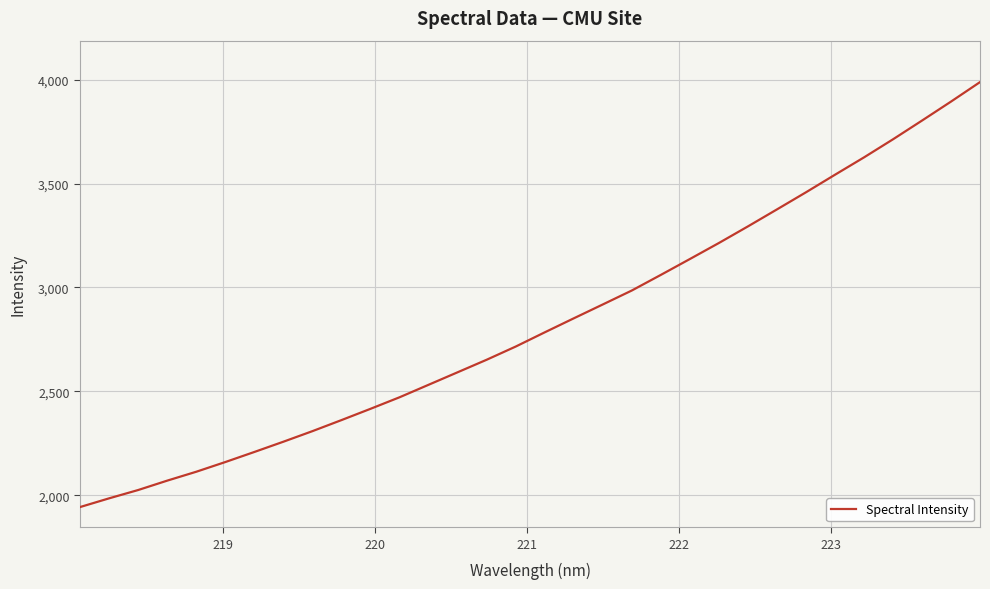

What is the difference between the maximum and minimum values?

2045.0